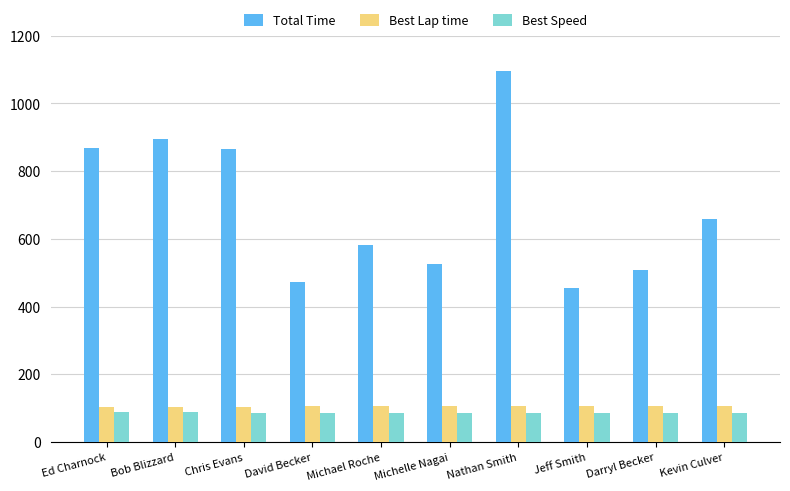

What is the sum of the Total Time values at Michelle Nagai and Ed Charnock?

1395.1